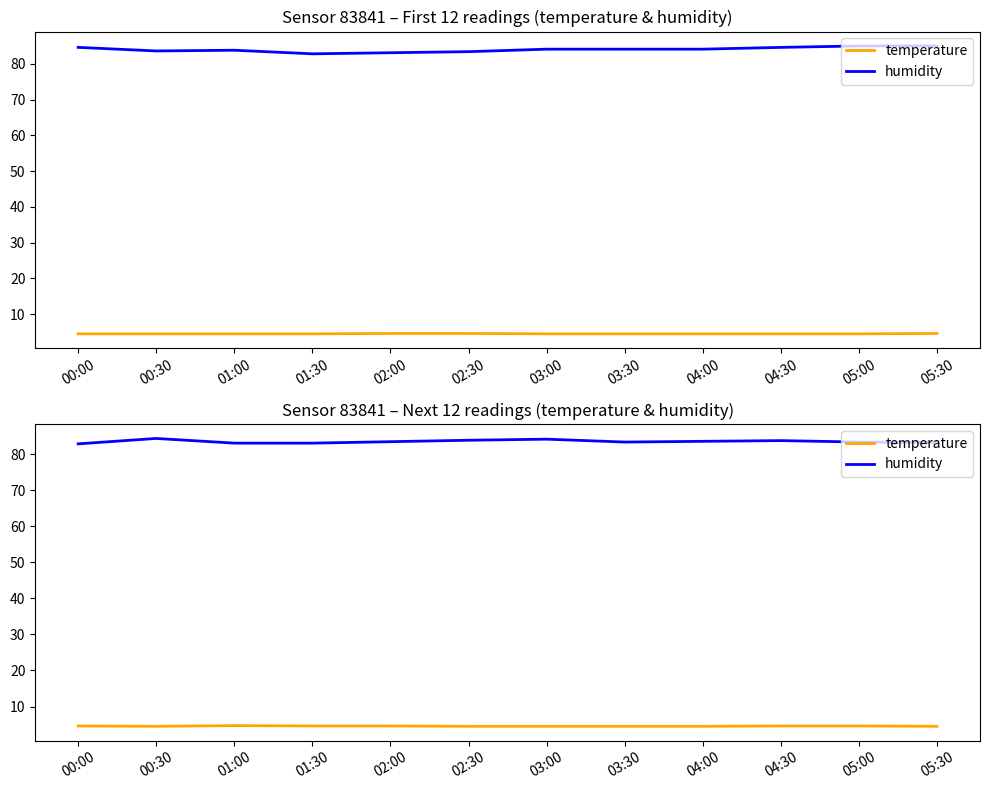

True or false: temperature and humidity cross at least once.

False